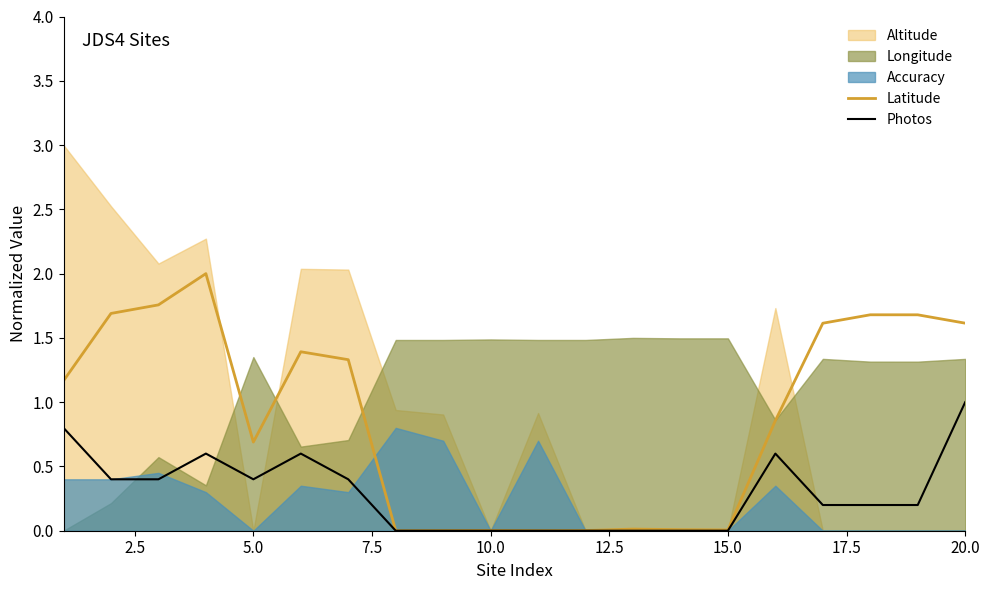

What is the highest value of the Photos series?

1.0